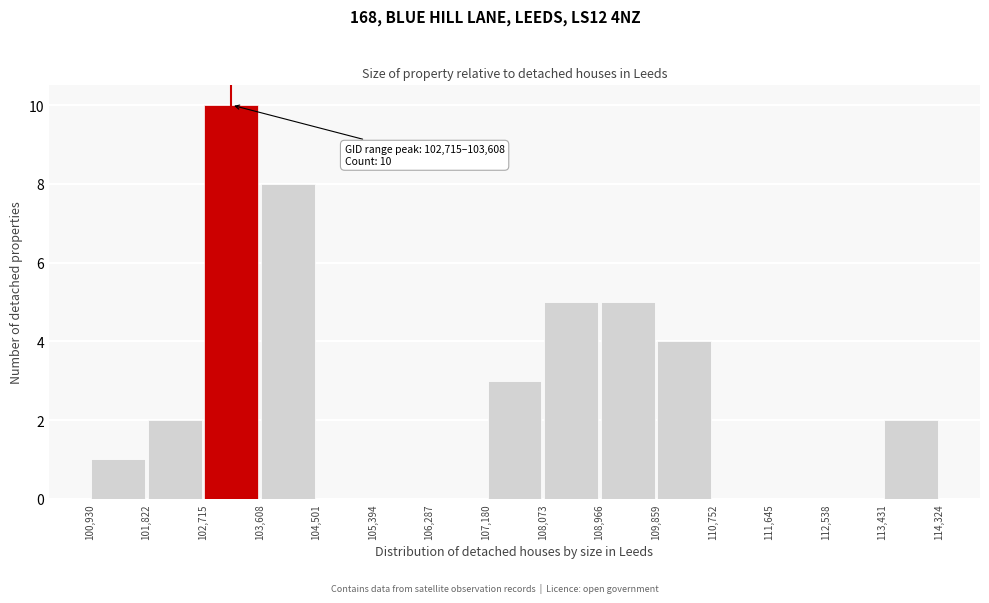

Which range on the x-axis has the tallest bar?

102,715 to 103,608